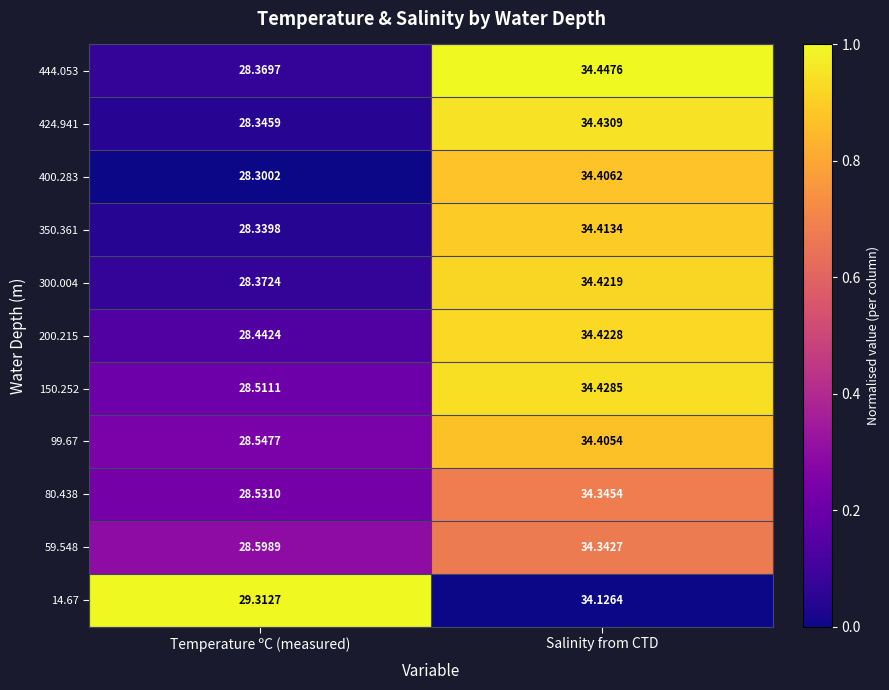

Rank the categories by 424.941 value from lowest to highest.

Temperature ºC (measured), Salinity from CTD